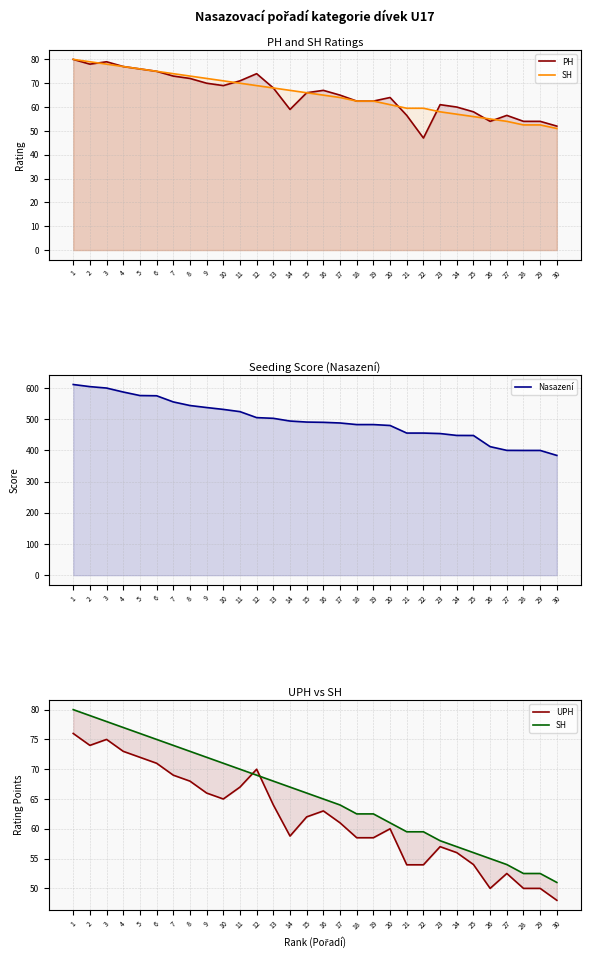

What is the difference between the maximum and minimum values in the PH series?

33.0